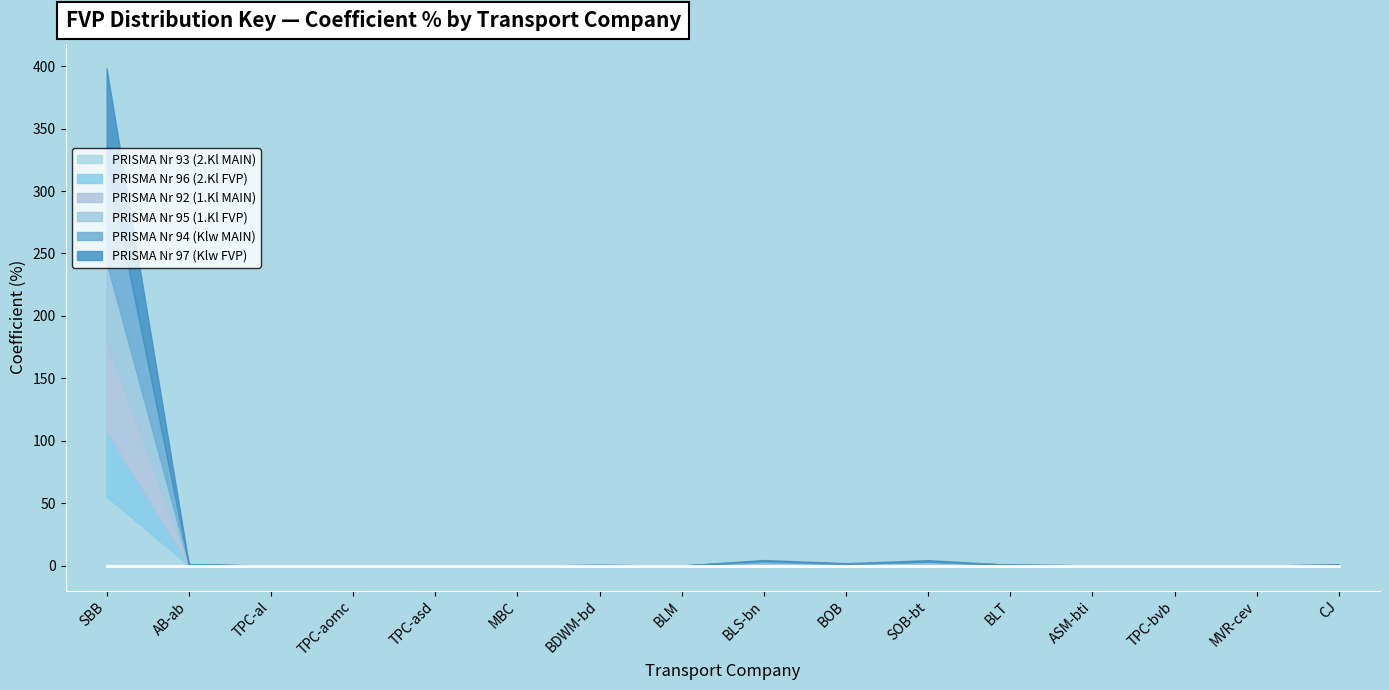

How many distinct data groups are displayed?

6